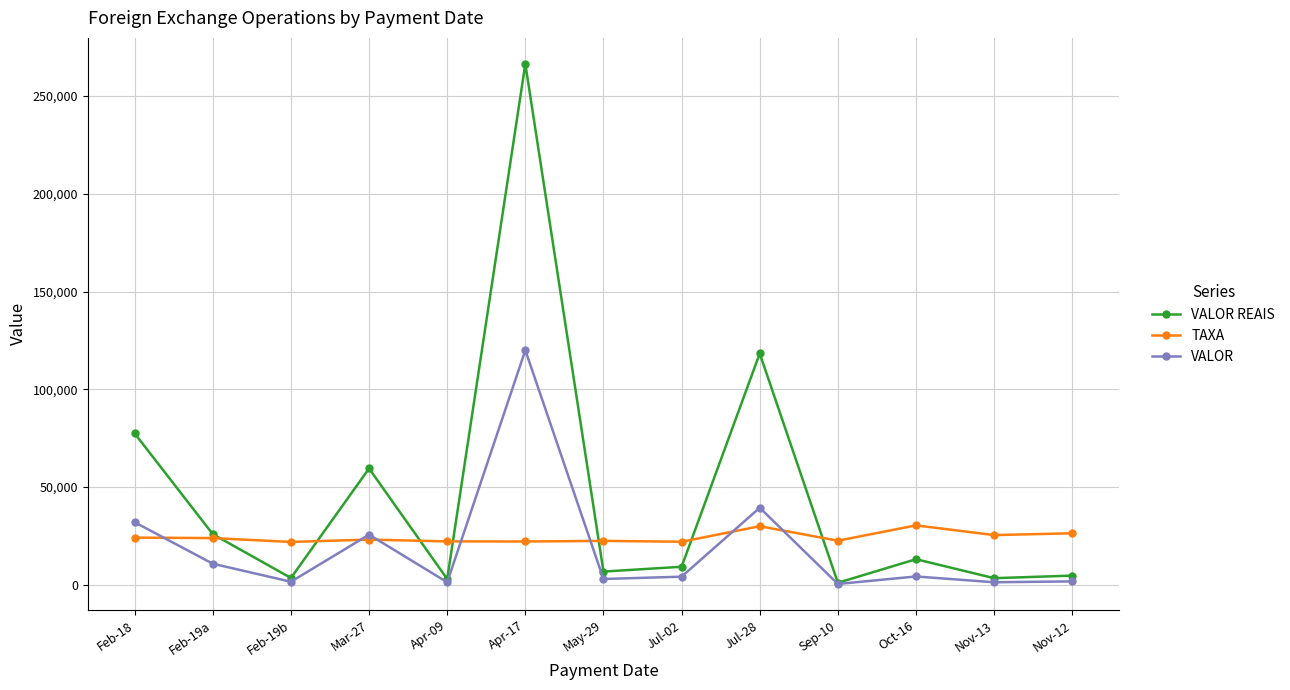

What is the highest value of the VALOR series?

120000.0